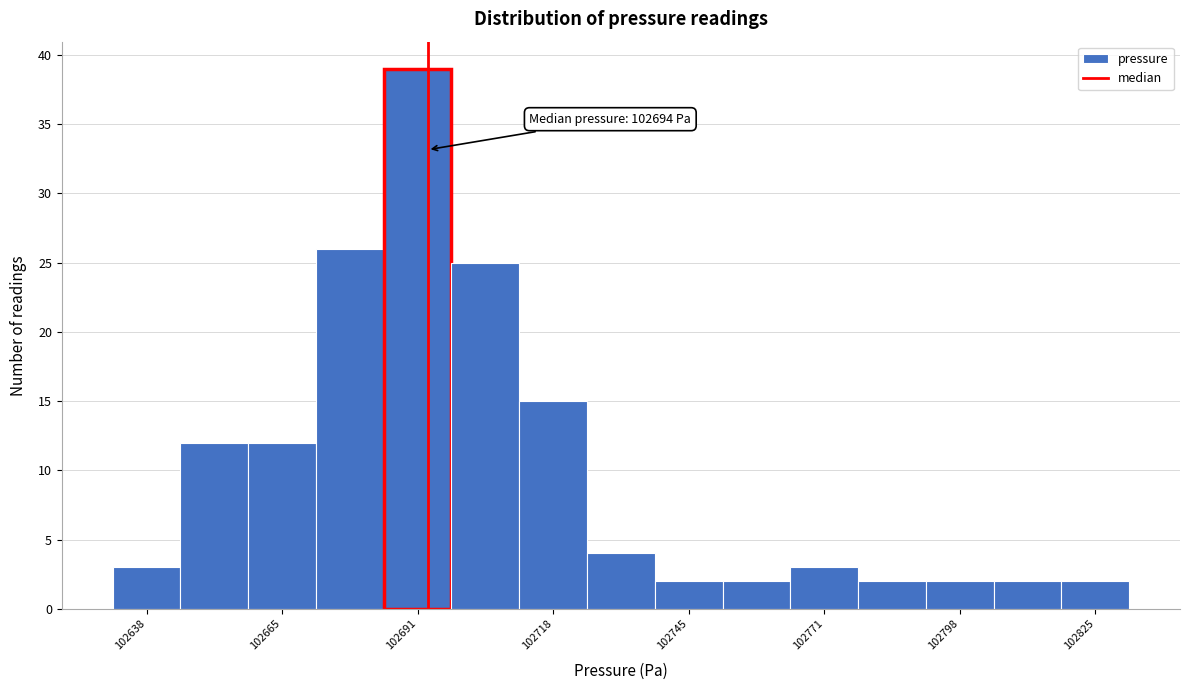

Read against the x-axis, roughly where is the centre of the tallest bar?

102690